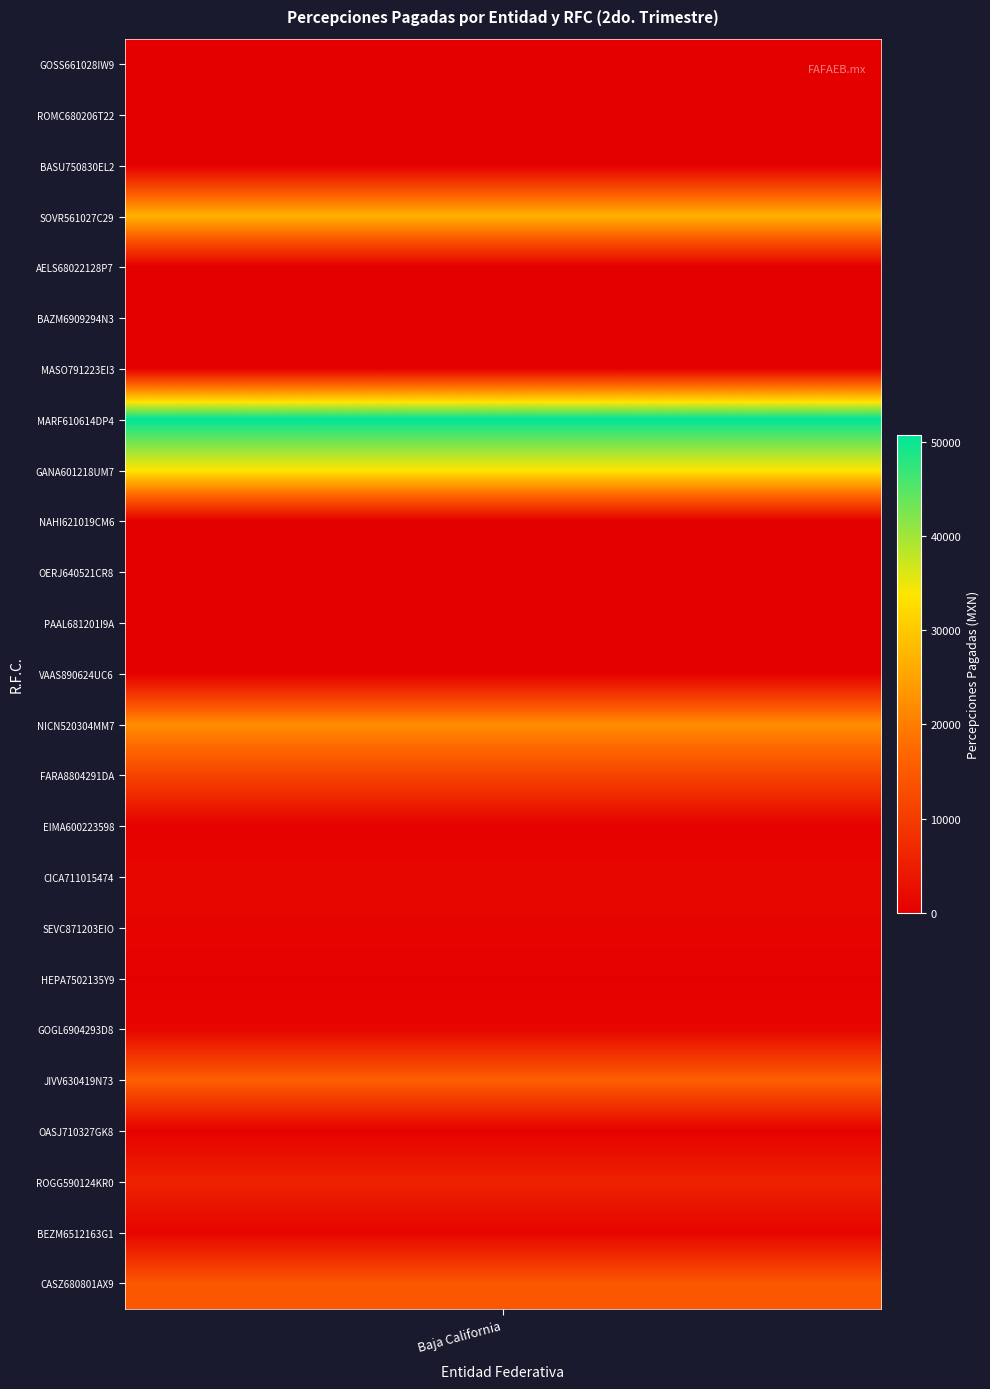

Reading right to left, what are all the values shown in this chart?

24=14572.6	23=839.0	22=5693.6	21=432.1	20=15827.6	19=1082.9	18=168.2	17=877.6	16=1293.5	15=270.6	14=11397.0	13=22155.9	12=0.0	11=0.0	10=0.0	9=0.0	8=33914.6	7=50754.3	6=0.0	5=0.0	4=0.0	3=27089.3	2=0.0	1=0.0	0=0.0